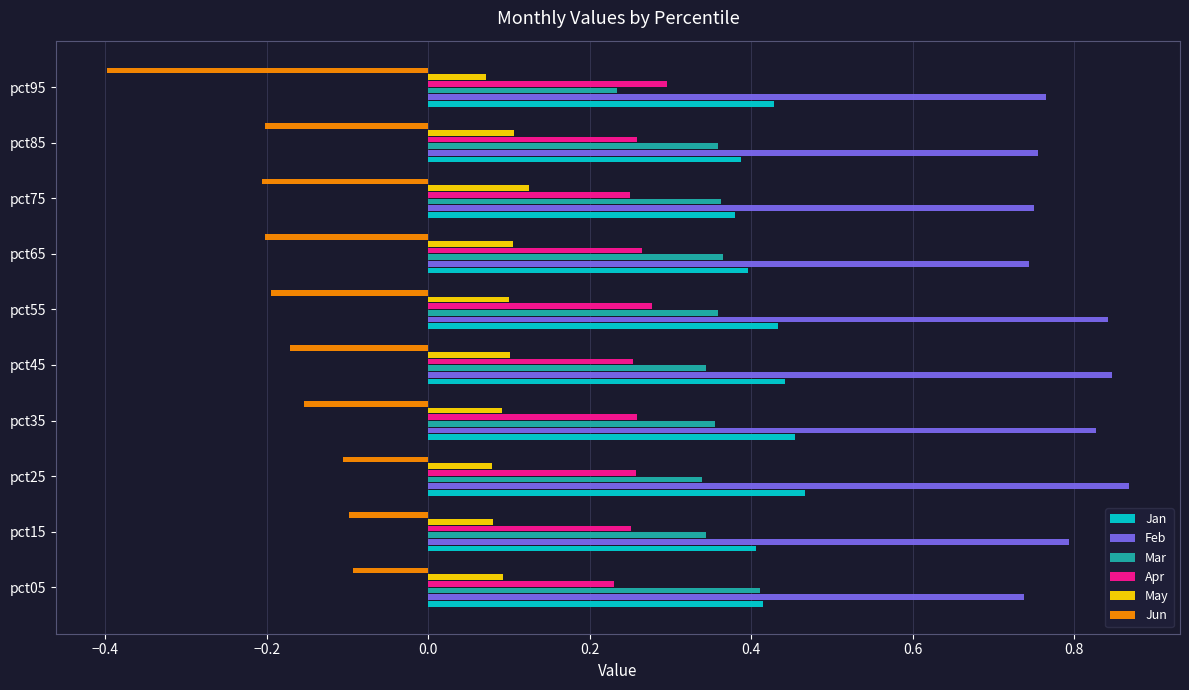

Which series has the largest total across all categories?

Feb